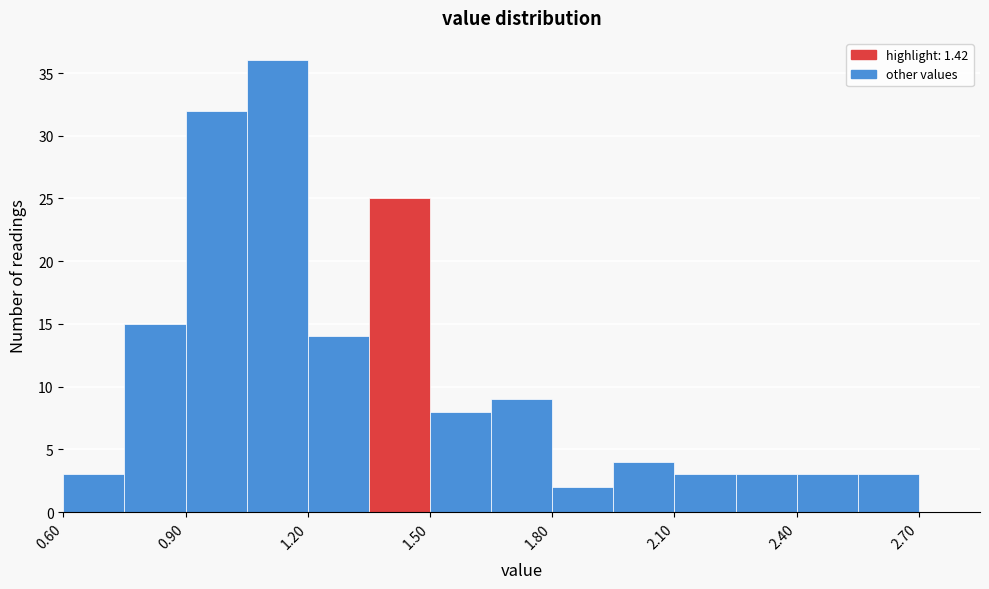

Around what value on the x-axis is the tallest bar? Give the approximate position of its centre, as read against the axis.

1.15